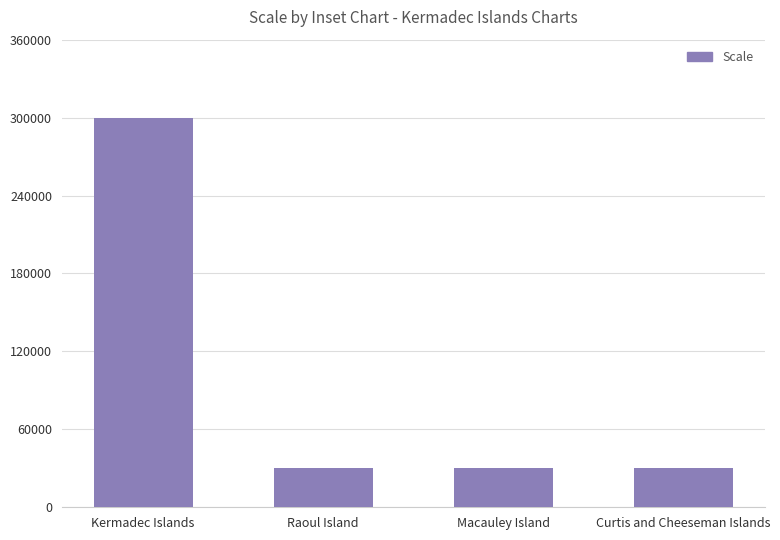

What is the maximum value shown in the chart?

300000